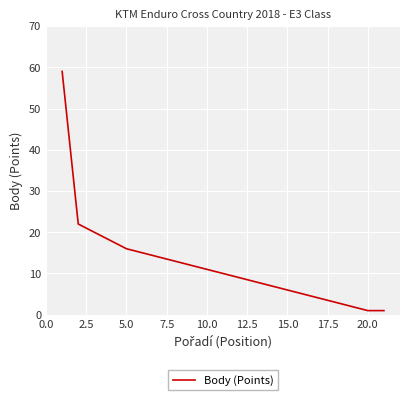

What is the maximum value shown in the chart?

59